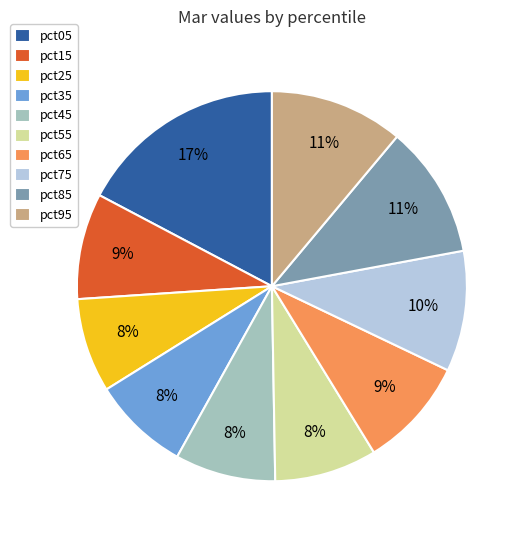

How many slices are in this pie chart?

10